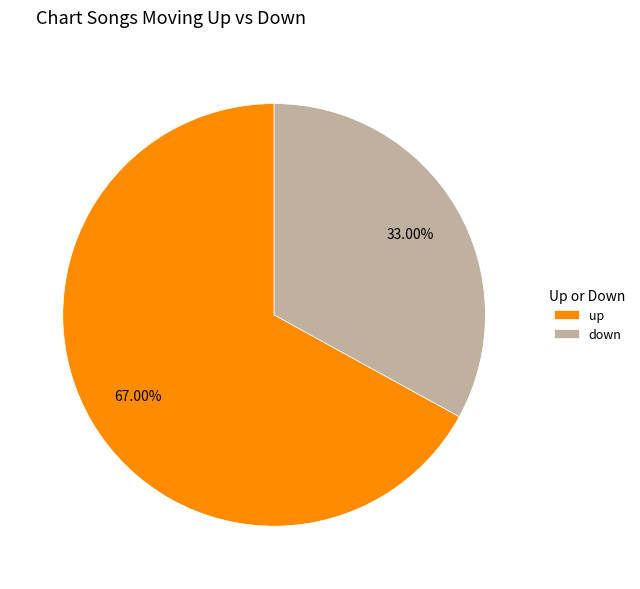

Count the number of slices in the pie.

2